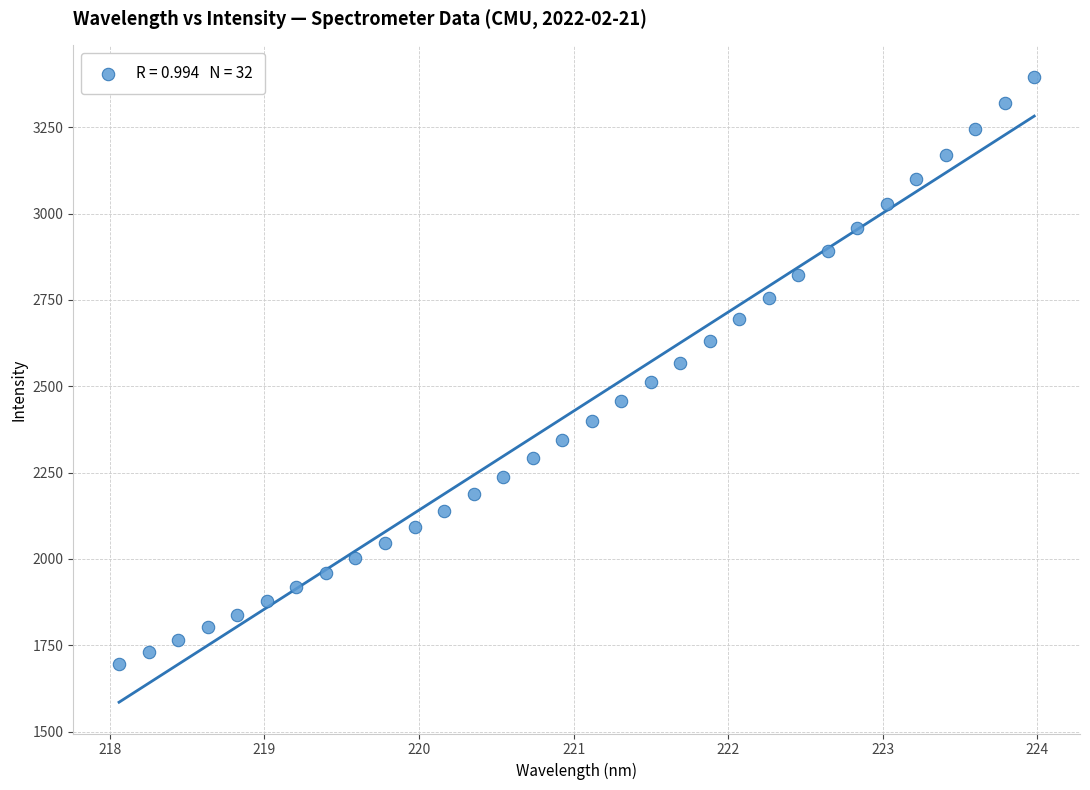

What is the range of Y values (max minus min)?

1700.3